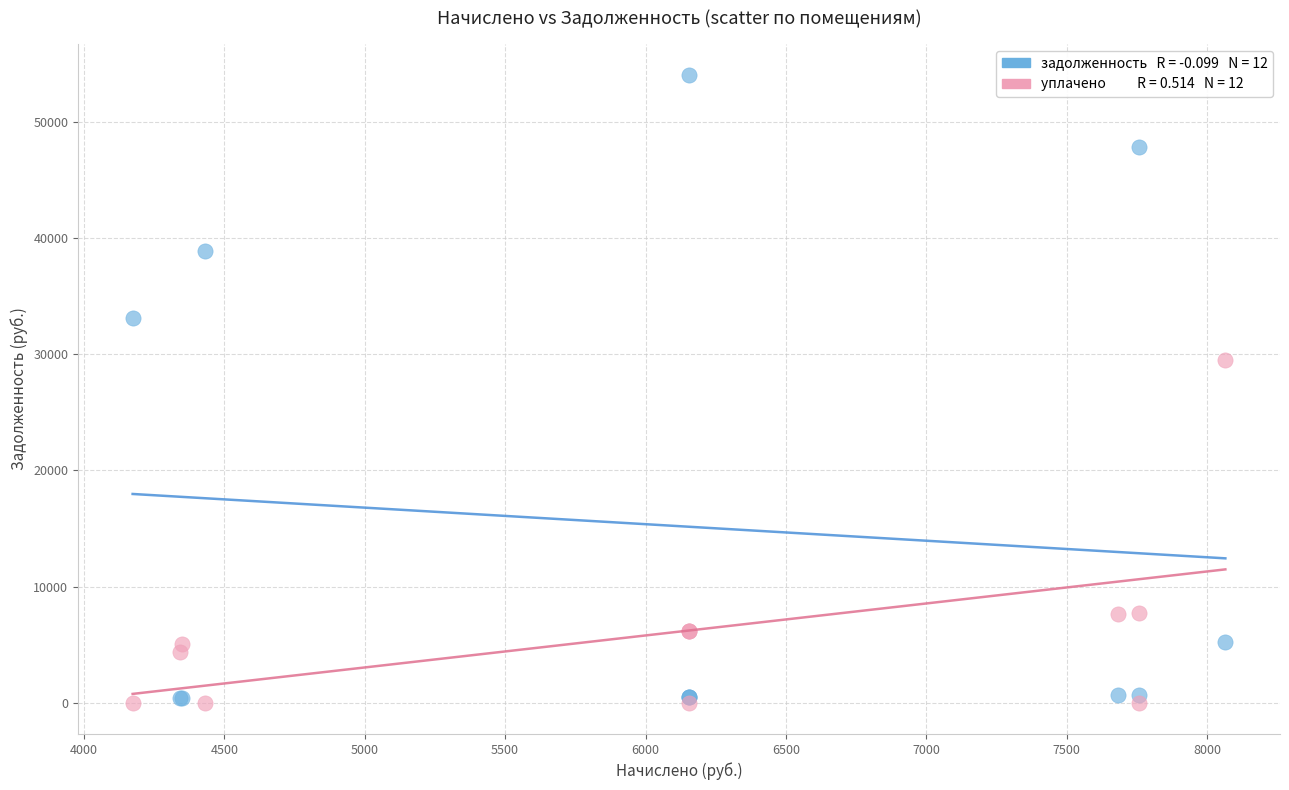

Across all series, what Y value is closest to 27022?

29510.4